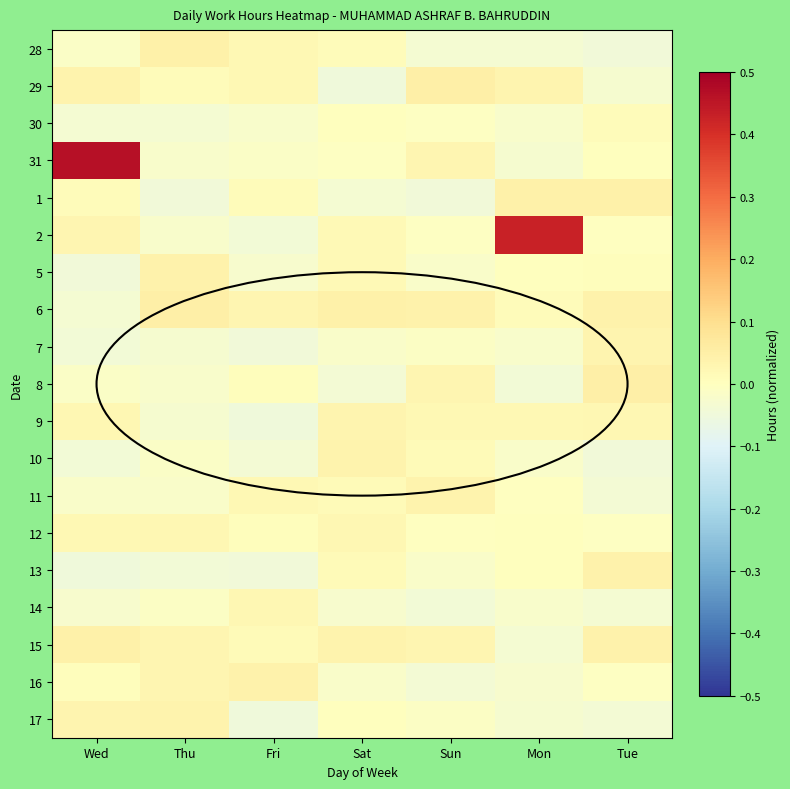

List the series in order of their peak value, highest first.

31, 2, 8, 29, 6, 1, 28, 15, 5, 13, 16, 11, 10, 17, 7, 9, 12, 14, 30